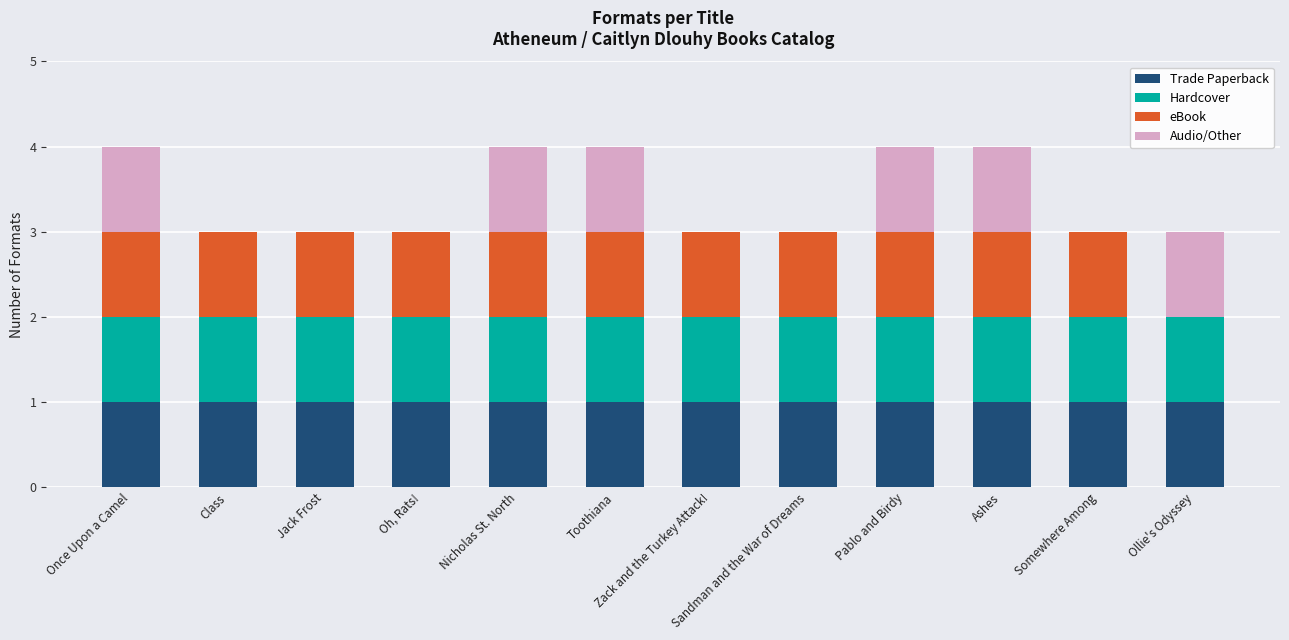

What are all the series names shown in the legend?

Trade Paperback, Hardcover, eBook, Audio/Other